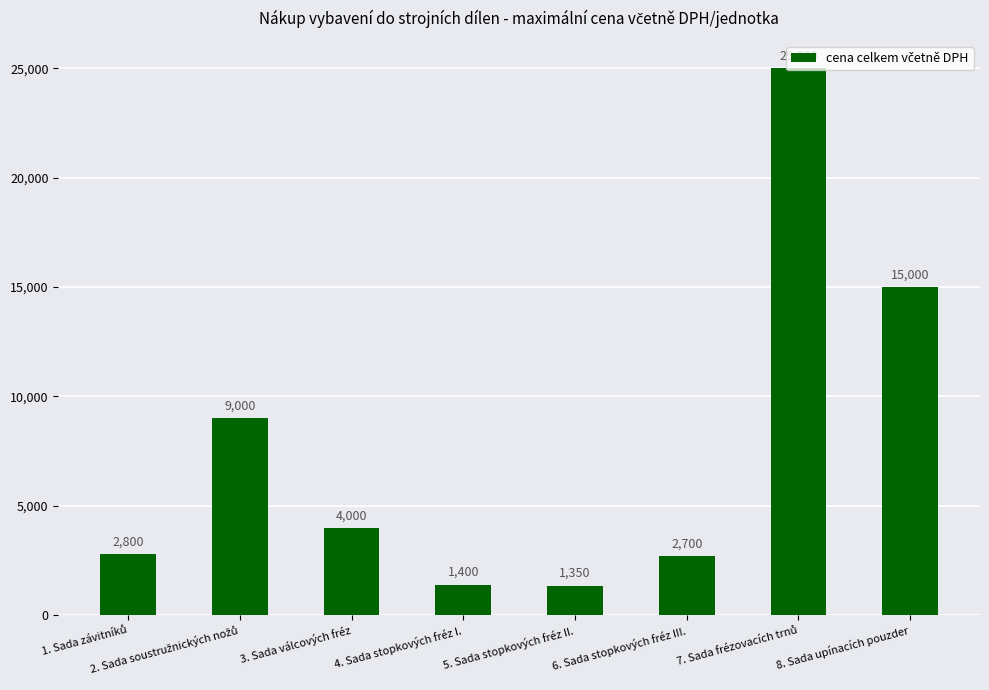

At which label is the value closest to 13175?

8. Sada upínacích pouzder